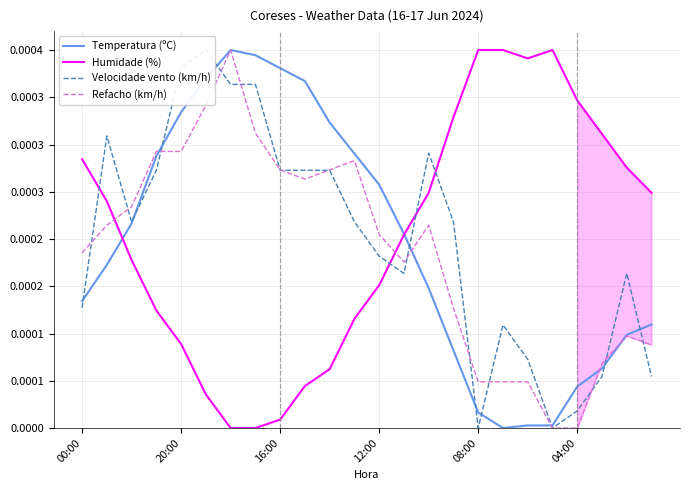

Which category has the highest value in the Temperatura (ºC) series?

6